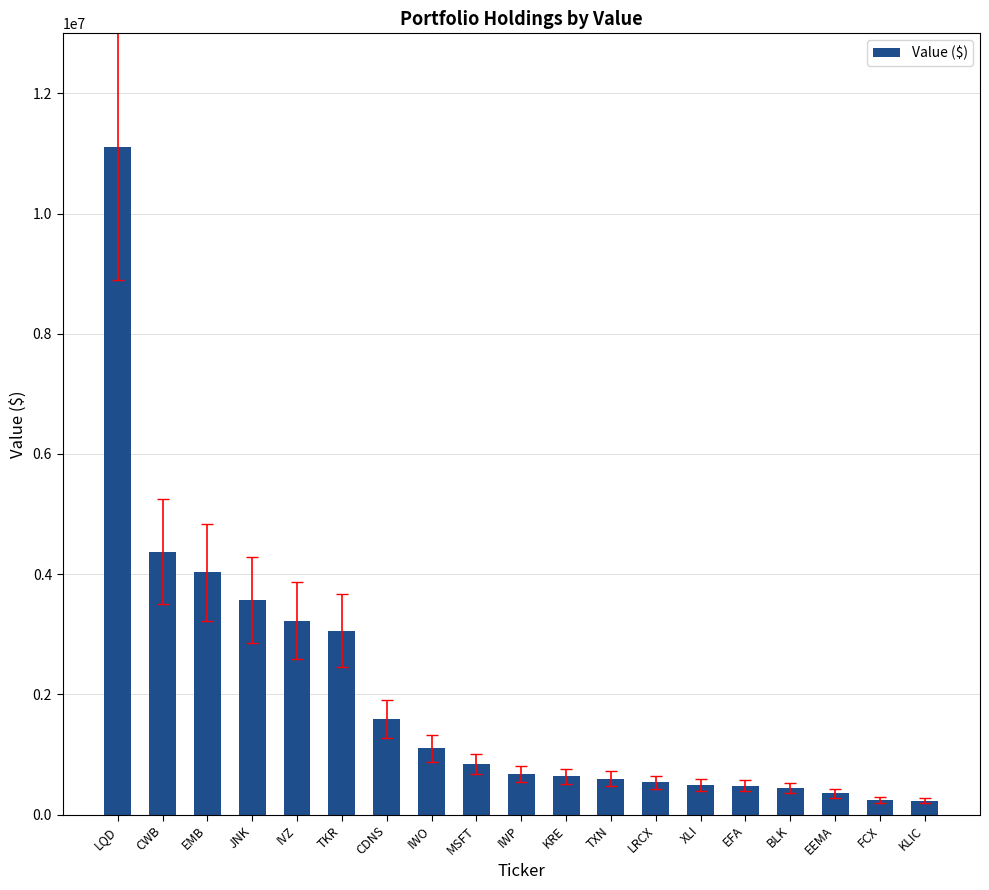

What is the ratio of the value at EEMA to the value at TXN?

0.6